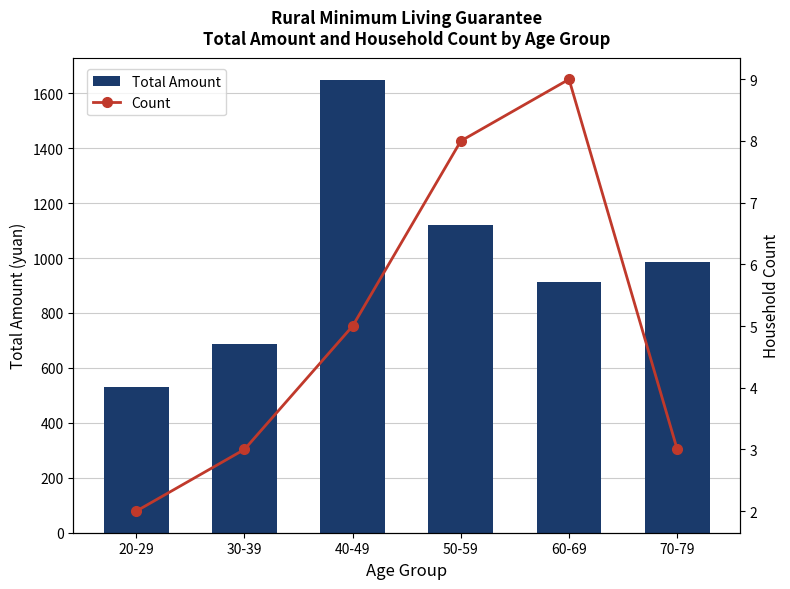

At how many categories does at least one series exceed 1521?

1